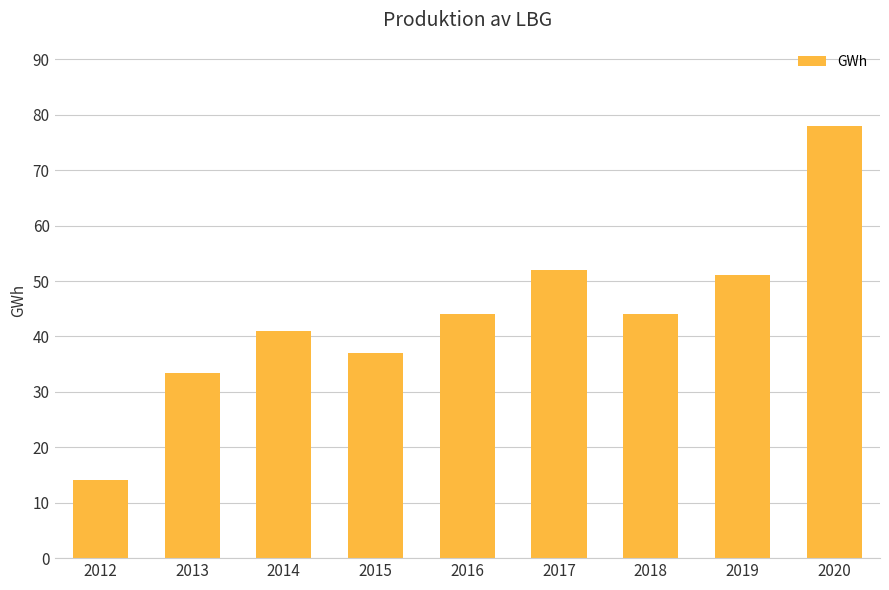

How many data points are less than 44?

4